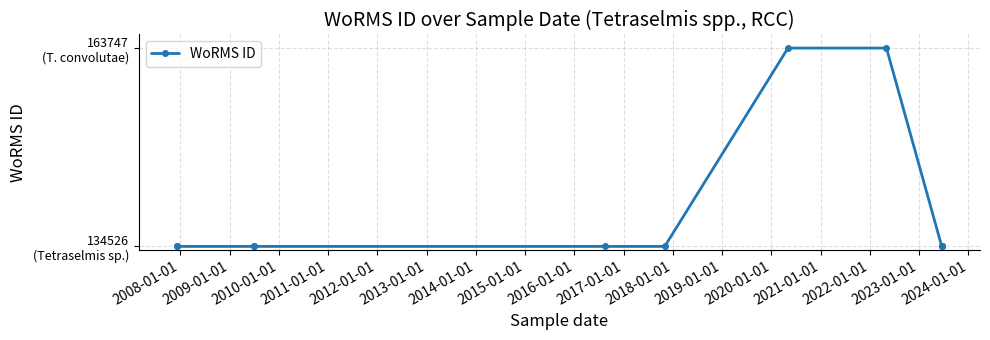

Approximately how many times larger is the value at 2017-01-01 compared to 2009-01-01?

1.0